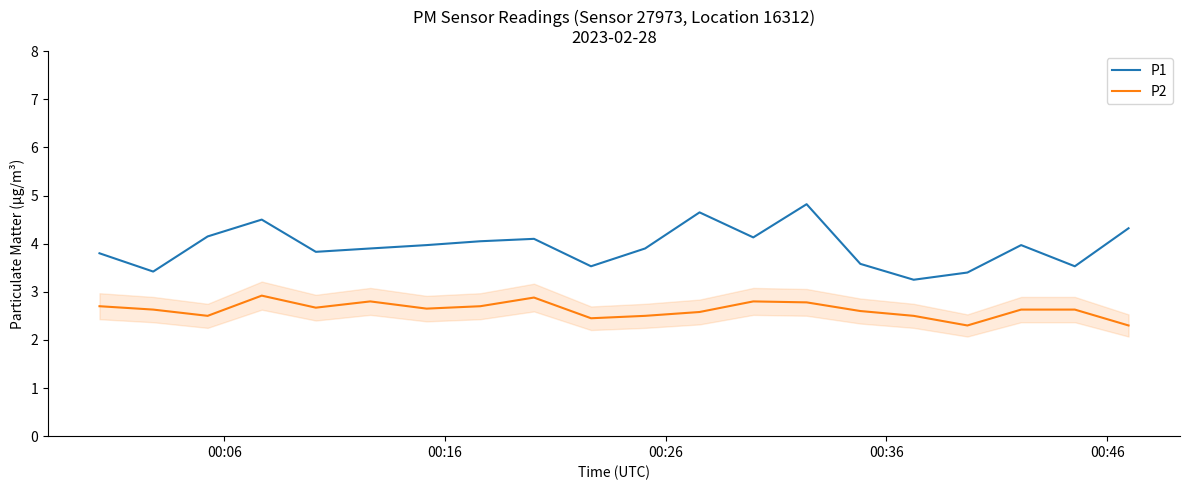

What is the difference between the maximum and minimum values in the P2 series?

0.6